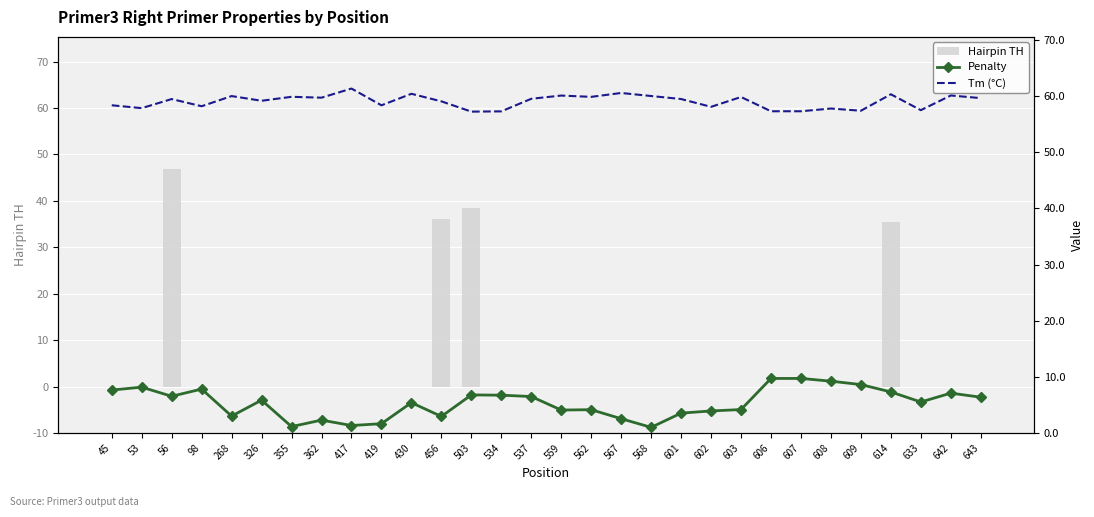

What is the difference between the highest and lowest values at 326?

59.2